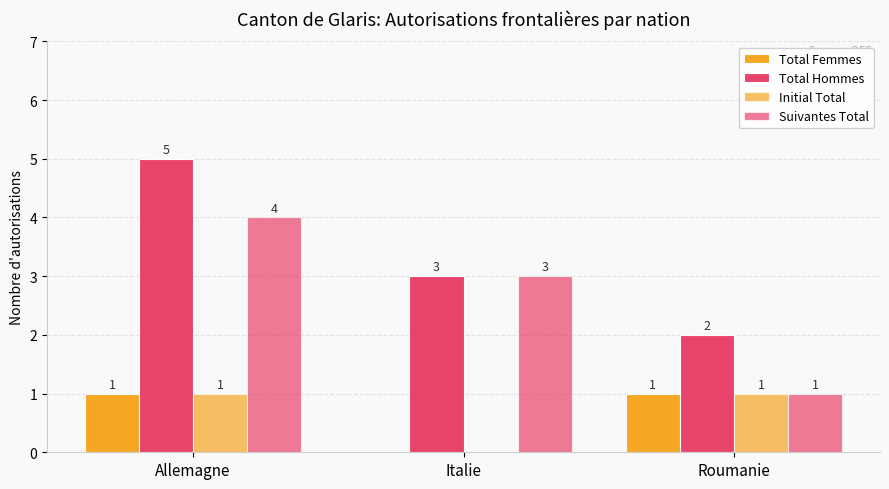

Which series has the largest range (max minus min)?

Total Hommes